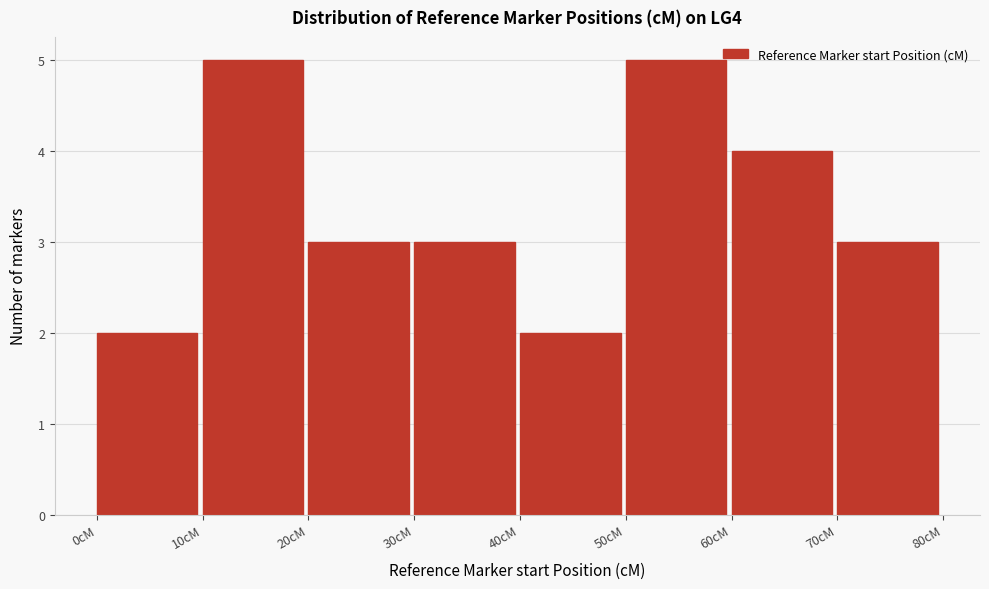

Reading left to right, list every bar in this chart as the range it spans on the x-axis followed by its height. The values are not printed on the chart, so give them approximately, as read against the axis.

0 to 10: 2
10 to 20: 5
20 to 30: 3
30 to 40: 3
40 to 50: 2
50 to 60: 5
60 to 70: 4
70 to 80: 3